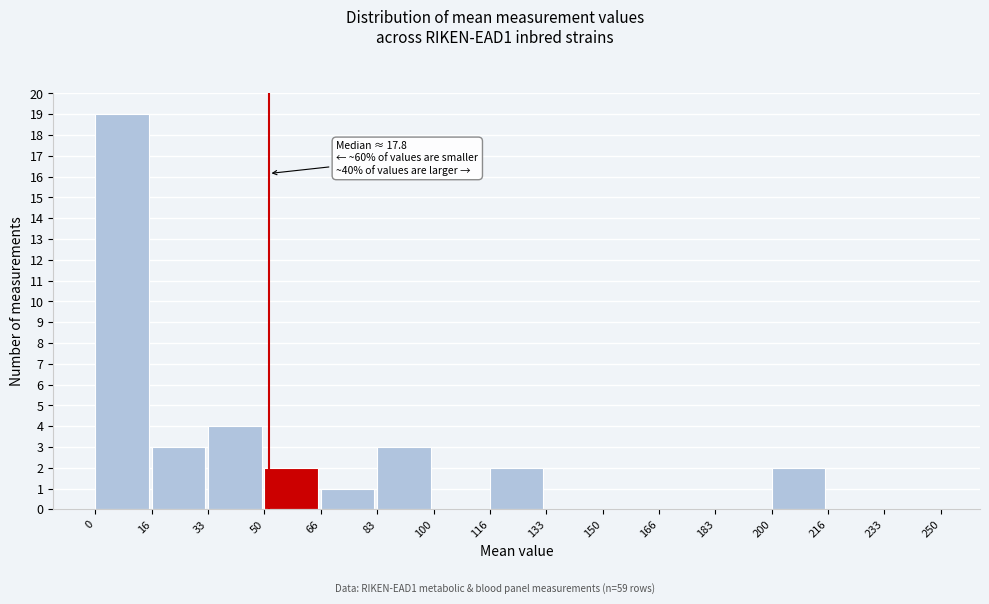

Which range on the x-axis has the tallest bar?

0 to 16